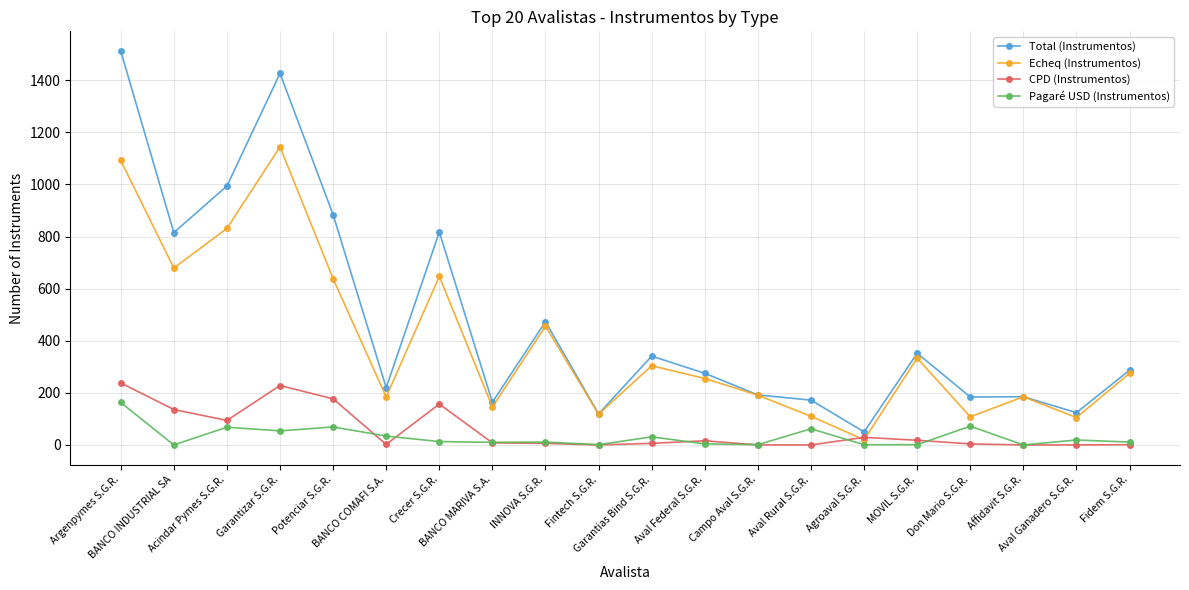

True or false: Echeq (Instrumentos) has more than 0 interior local peaks.

True